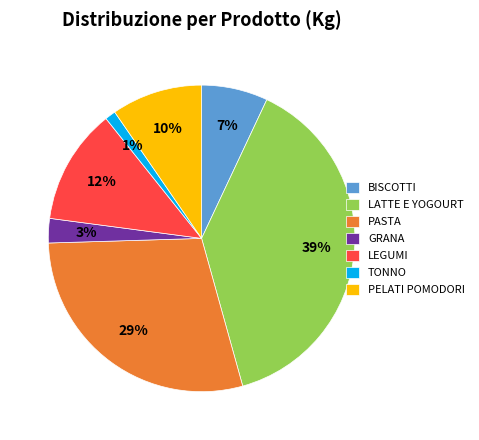

To the nearest percent, what is the combined percentage of BISCOTTI and LATTE E YOGOURT?

46%